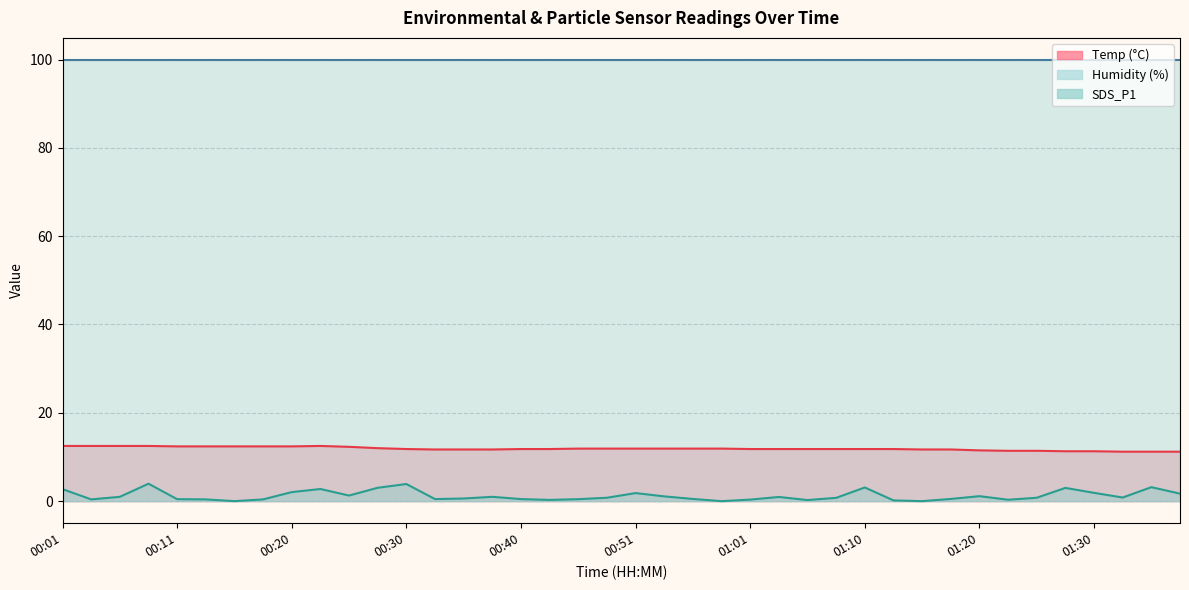

Is the value of SDS_P1 at 01:37 greater than the value of Temp at 00:35?

No